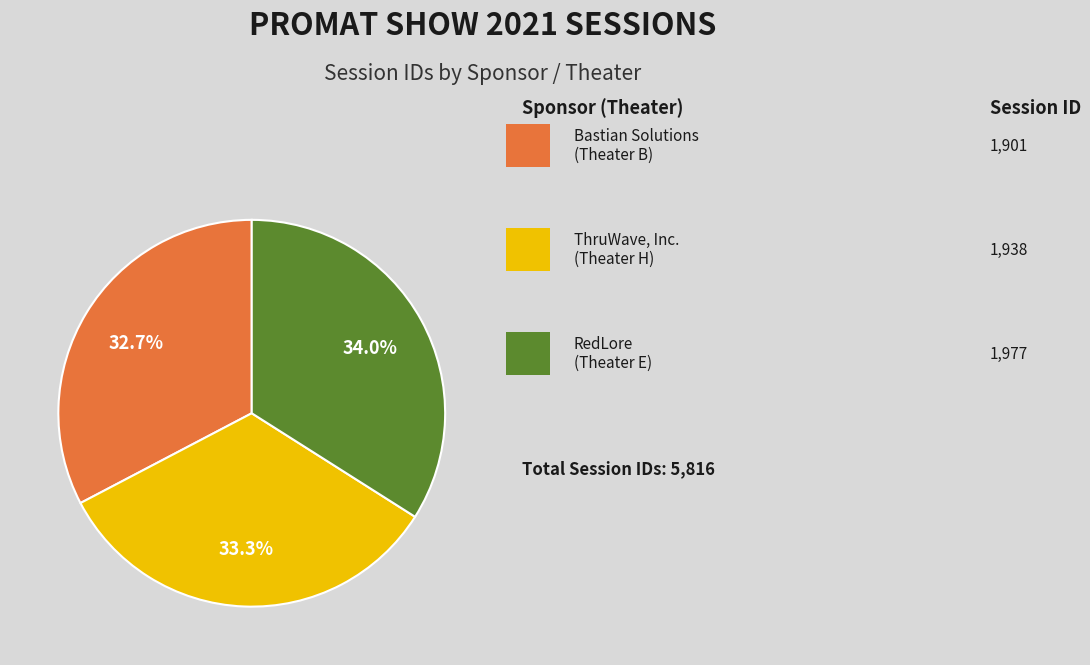

Is there any slice that represents more than half of the pie?

No